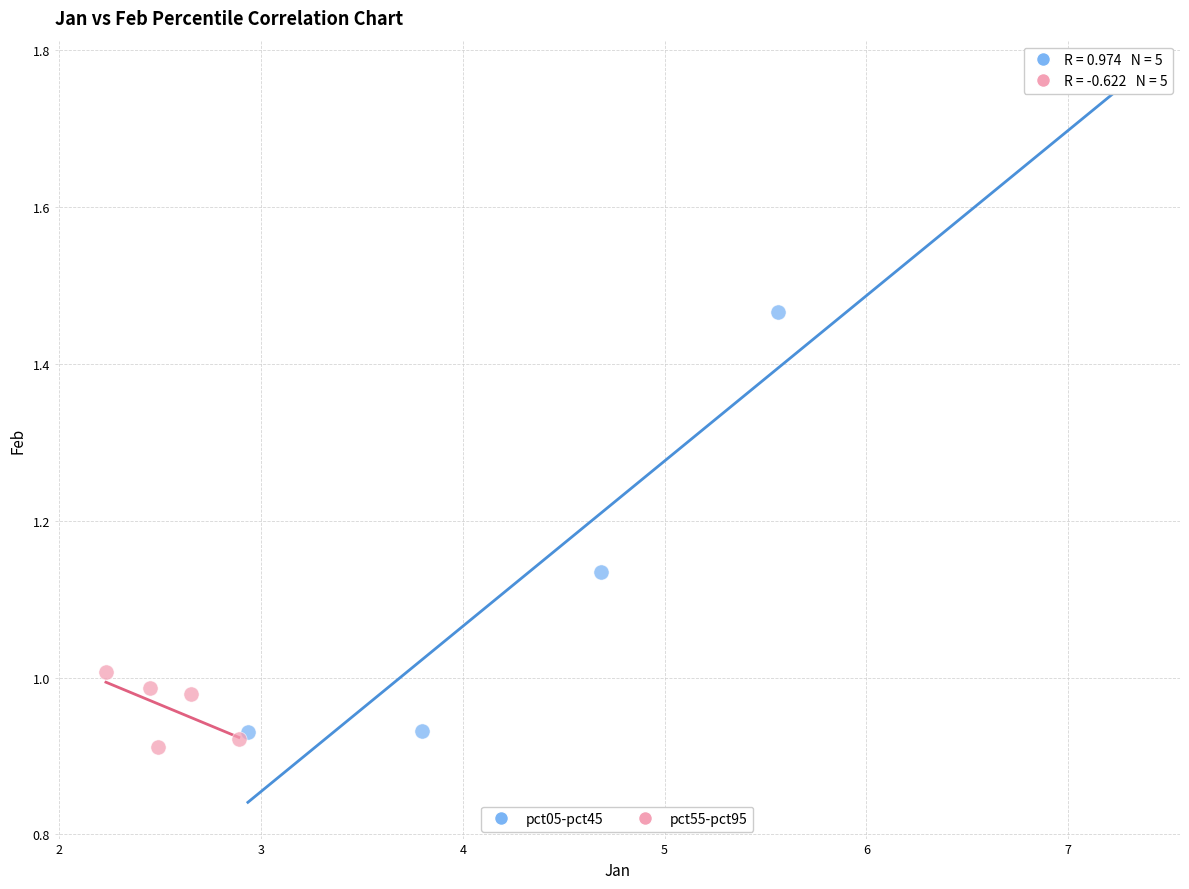

Which series has the largest Y range (max minus min)?

pct05-pct45